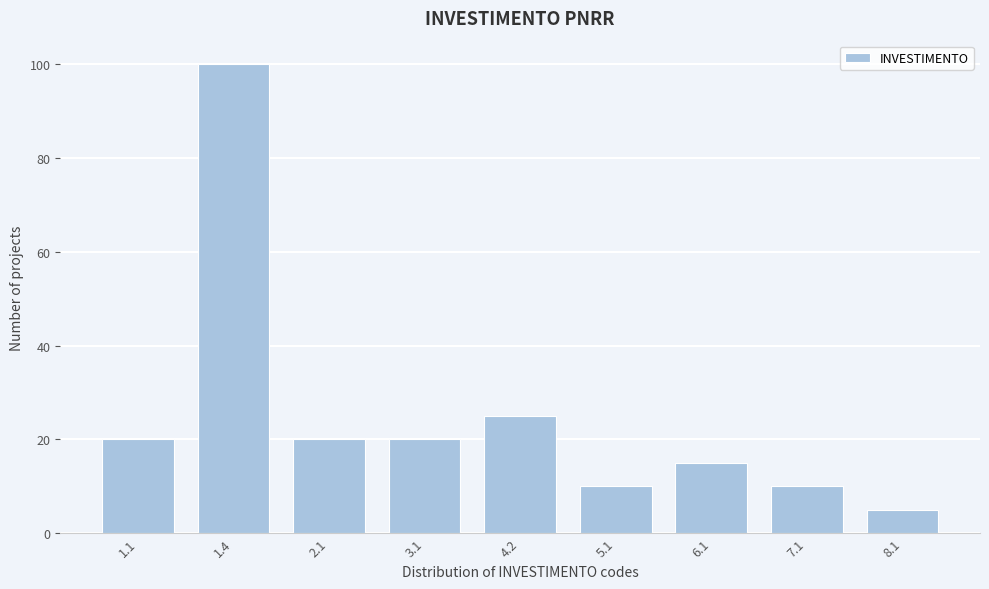

Reading right to left, list all the values displayed in this chart.

8.1=5	7.1=10	6.1=15	5.1=10	4.2=25	3.1=20	2.1=20	1.4=100	1.1=20